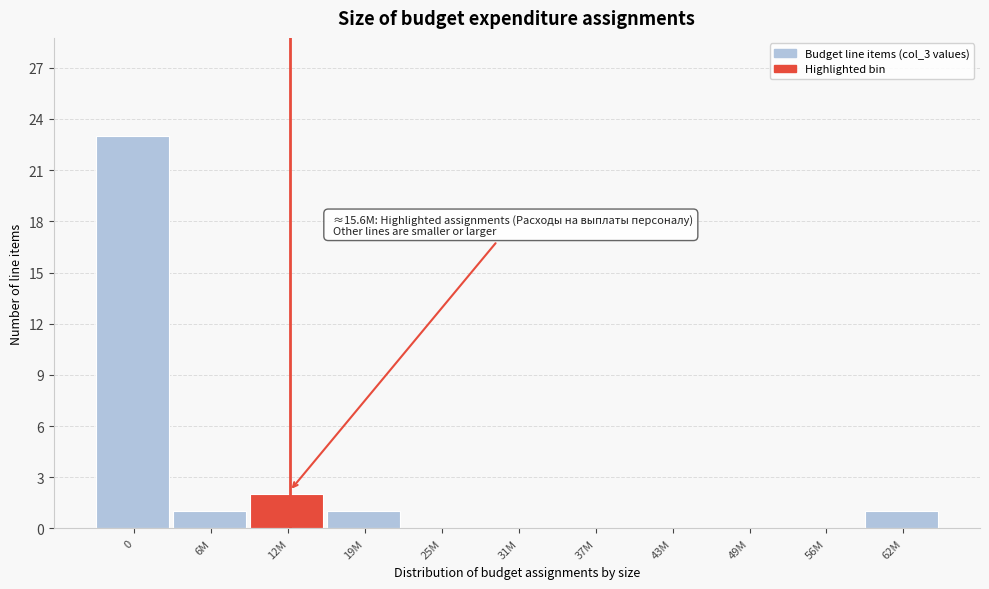

Reading right to left, what are all the values shown in this chart?

62M=1	56M=0	49M=0	43M=0	37M=0	31M=0	25M=0	19M=1	12M=2	6M=1	0=23